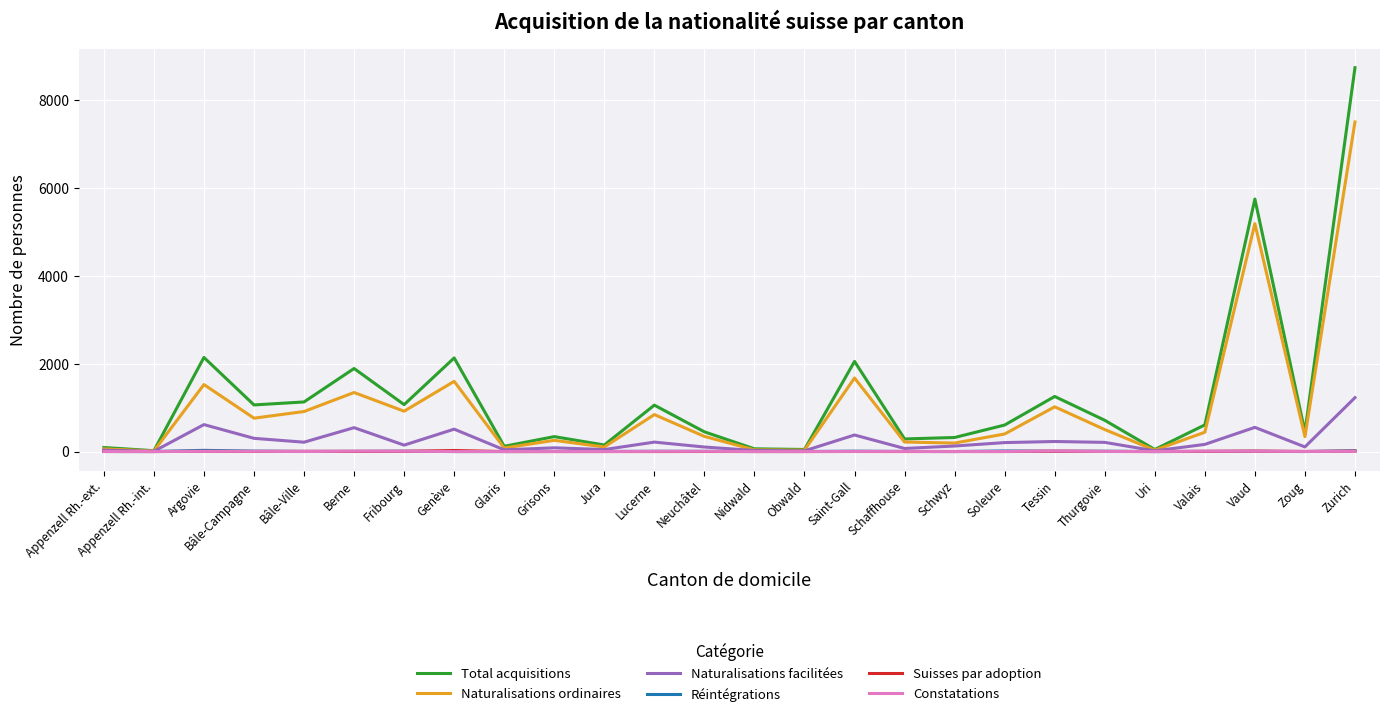

At which category is the sum across all series the highest?

Zurich